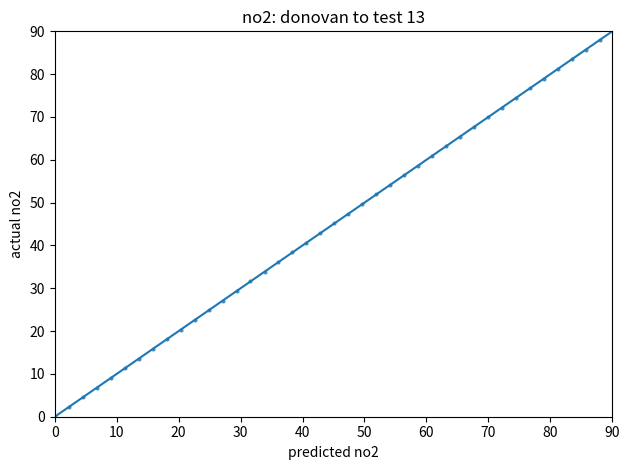

What is the range of X values (max minus min)?

88.0